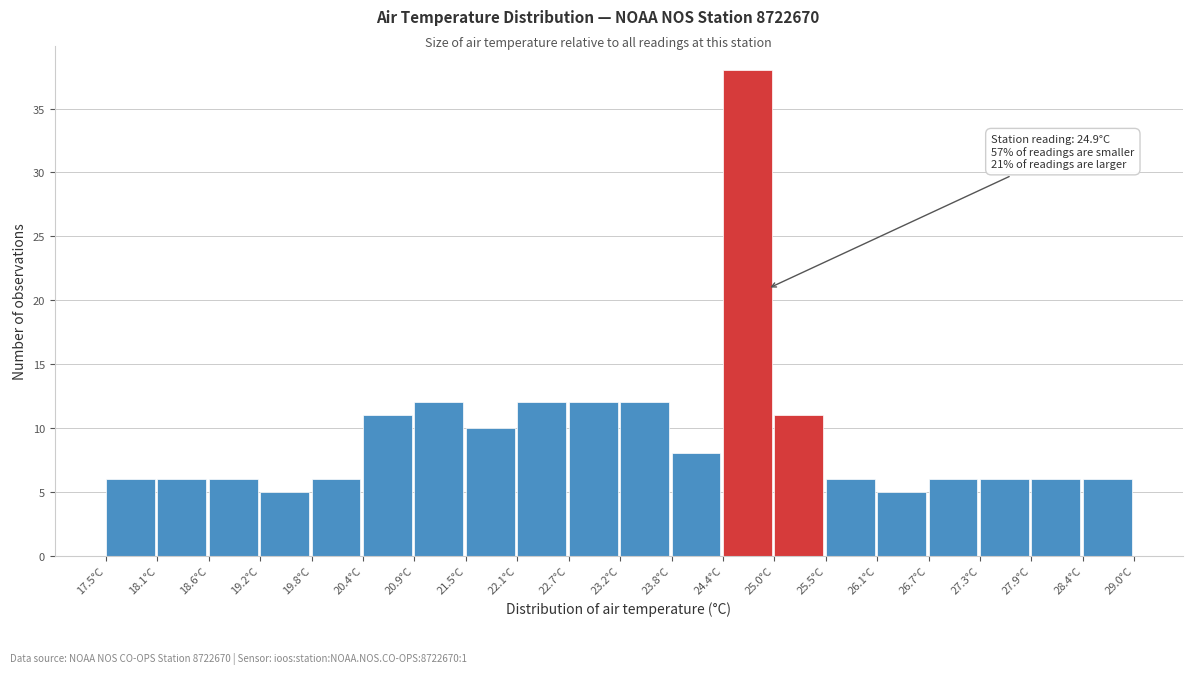

Which range on the x-axis has the tallest bar?

24.4 to 25.0